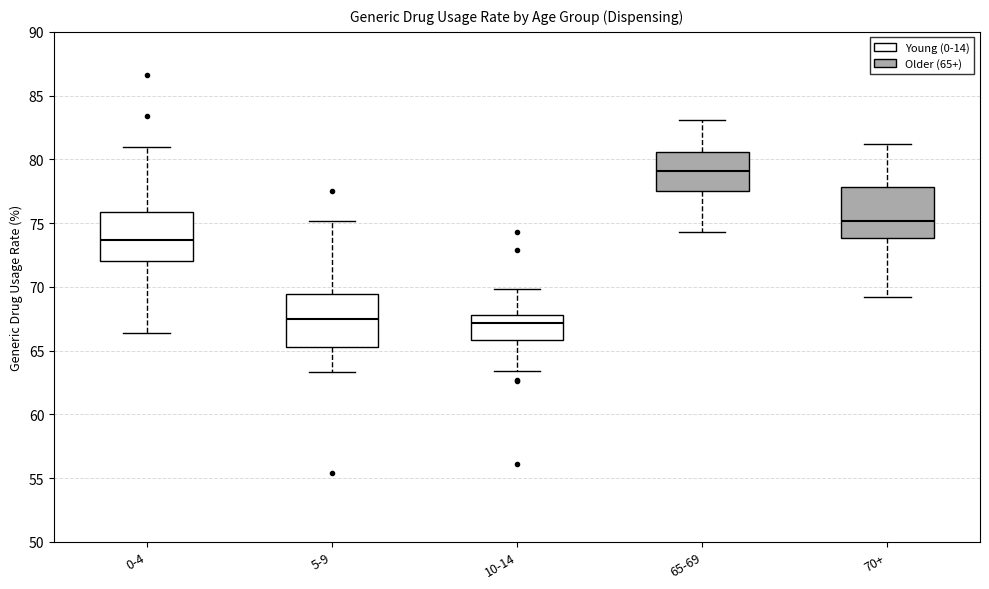

Where is the lower edge of the box for 65-69 on the y-axis? The values are not printed on the chart, so give them approximately, as read against the axis.

77.5